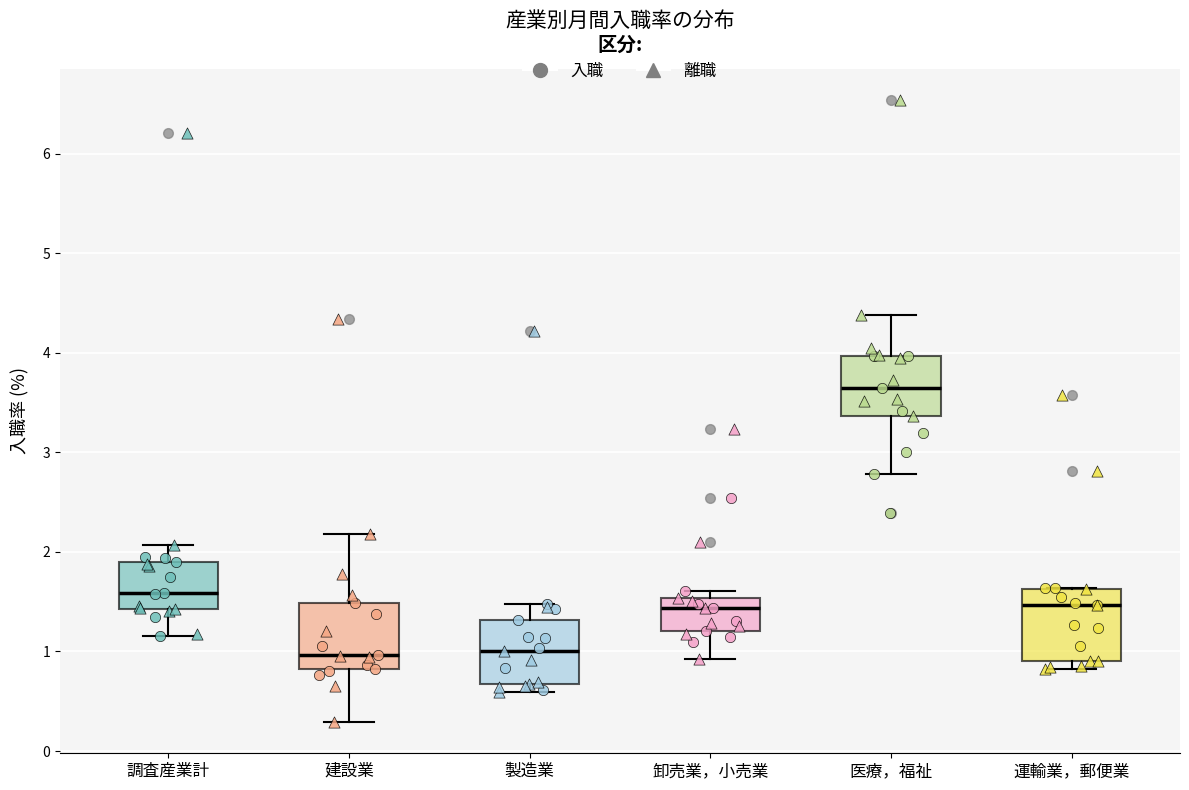

Where does the lower whisker of the box for 卸売業，小売業 end on the y-axis? The values are not printed on the chart, so give them approximately, as read against the axis.

0.9